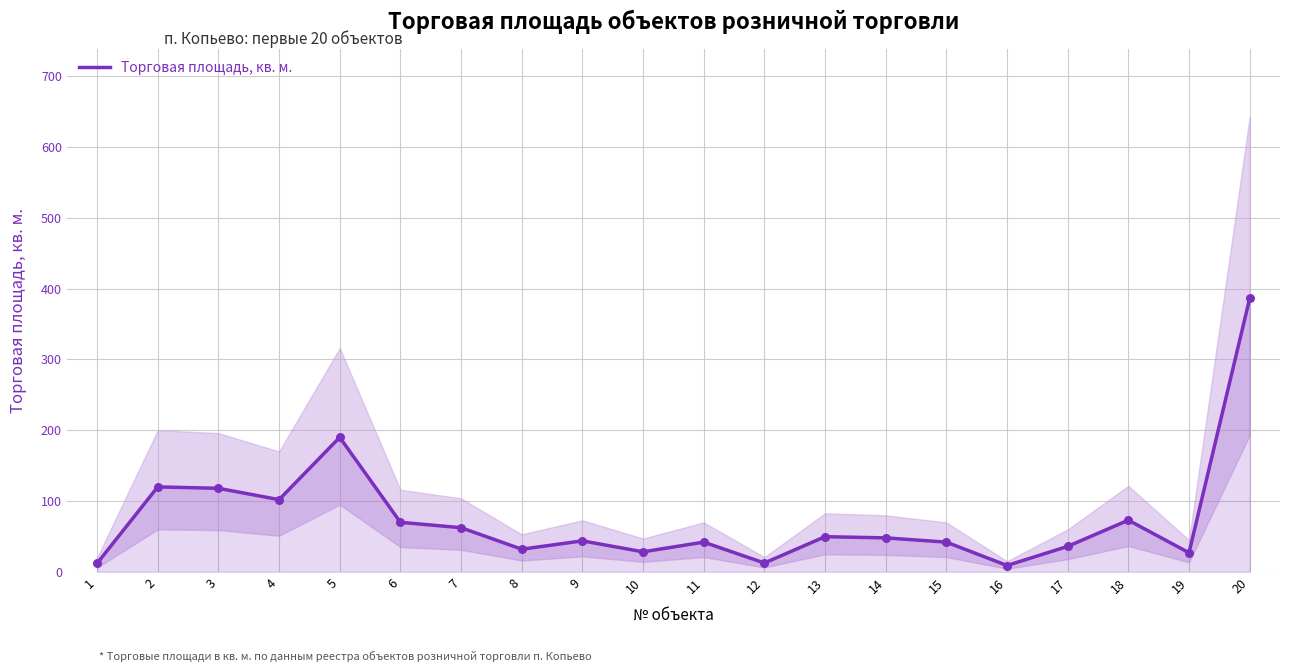

Which has a higher value, 8 or 1?

8